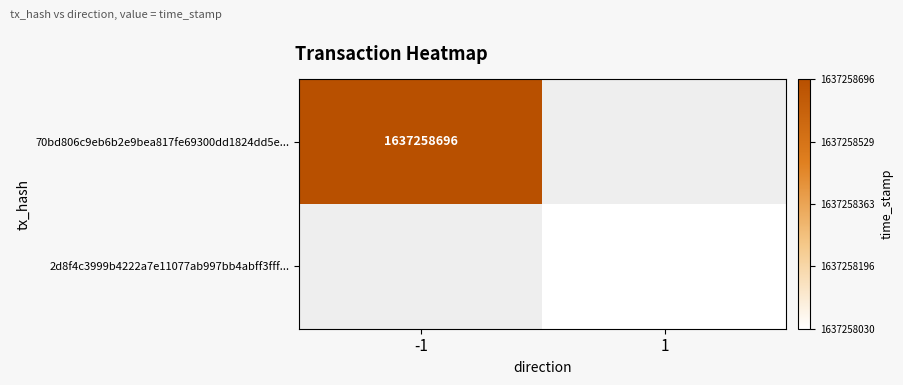

Reading left to right, list all the values displayed in this chart.

70bd806c9eb6b2e9bea817fe69300dd1824dd5e: -1	1637258696
2d8f4c3999b4222a7e11077ab997bb4abff3fff: 1	1637258030